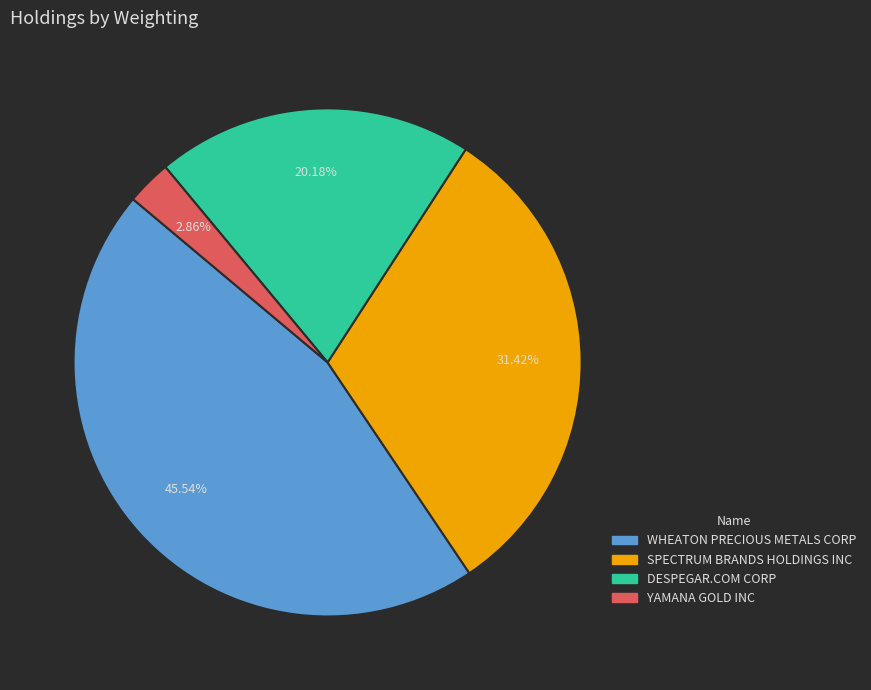

What is the smallest slice in the pie chart?

YAMANA GOLD INC